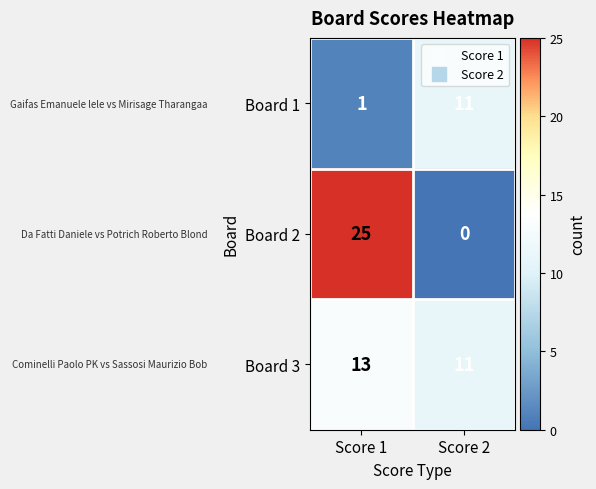

At which category is the sum across all series the highest?

Score 1